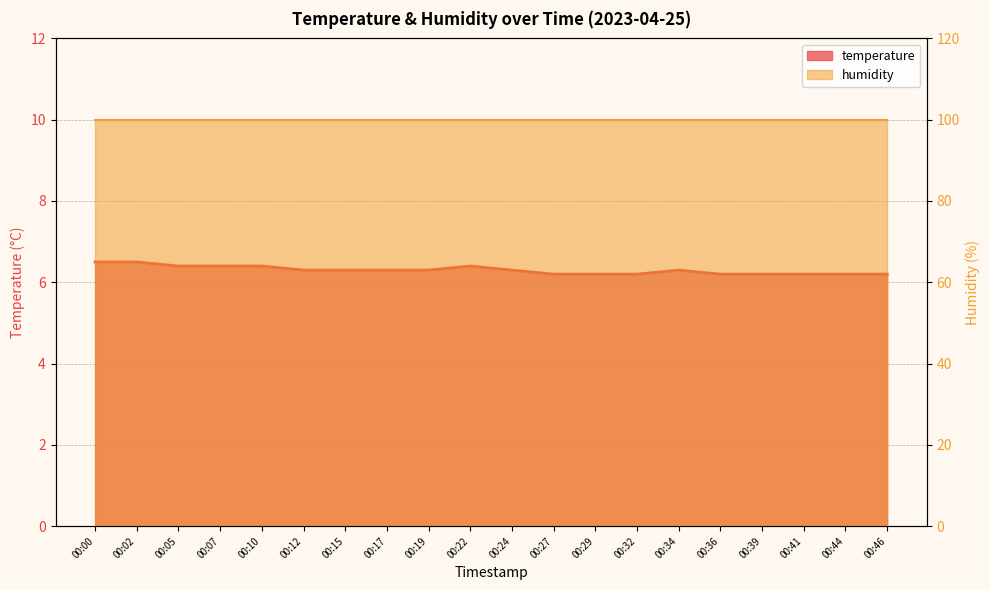

Which label corresponds to the smallest value in the chart?

00:27